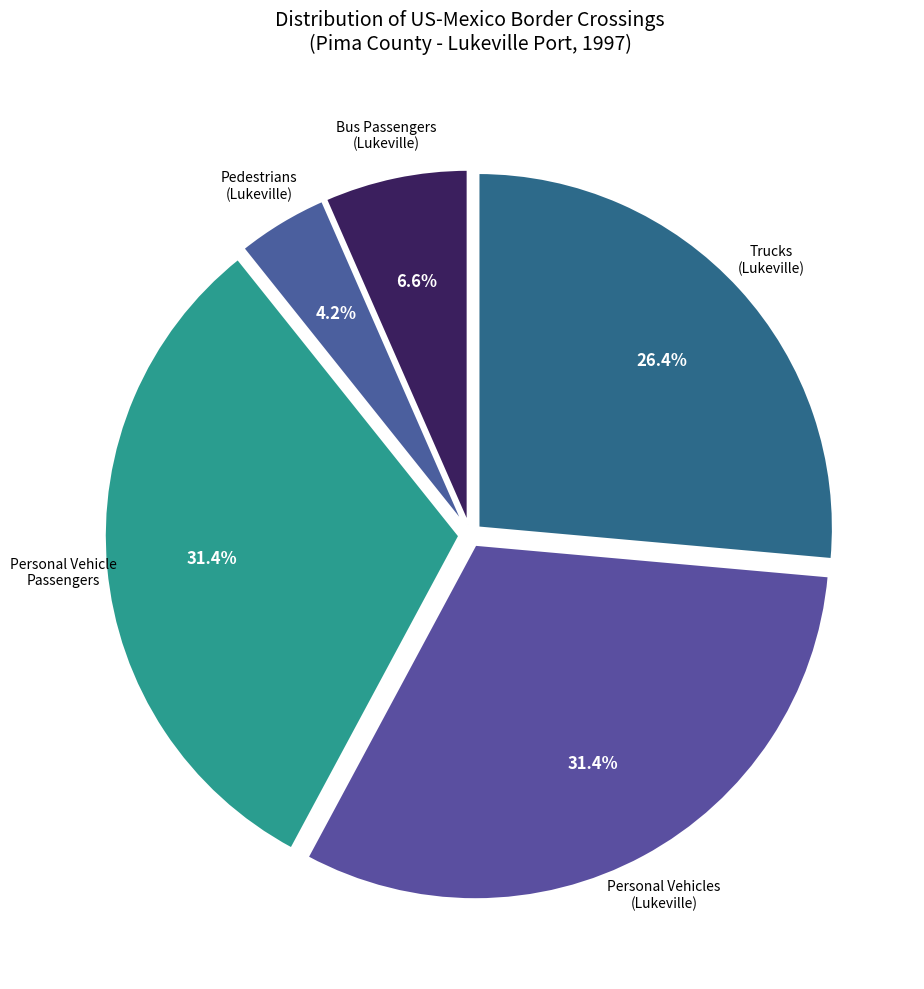

Which slice is the smallest?

Pedestrians (Lukeville)